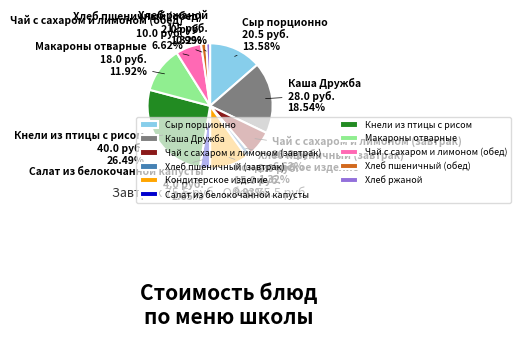

Is there a majority slice in this chart?

No